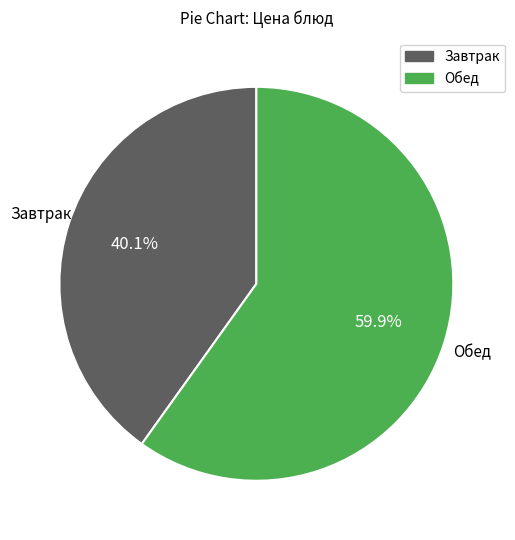

Is there any slice that represents more than half of the pie?

Yes